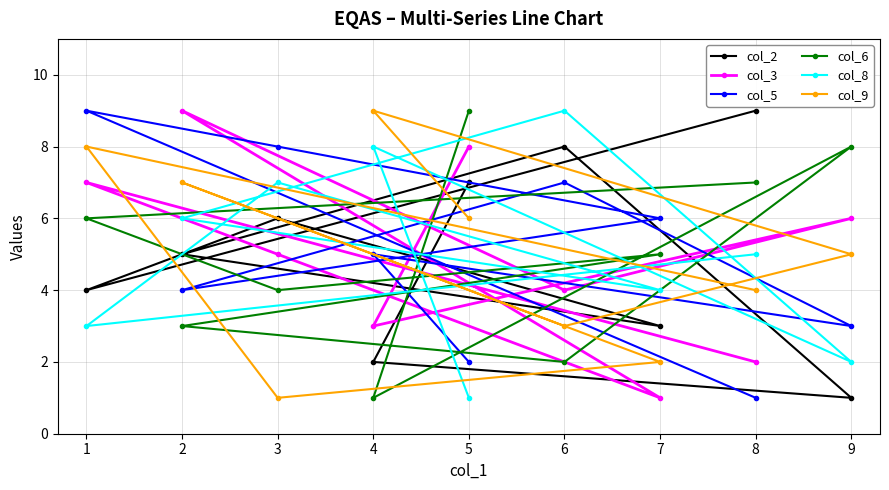

What is the total value across all series at 3?

31